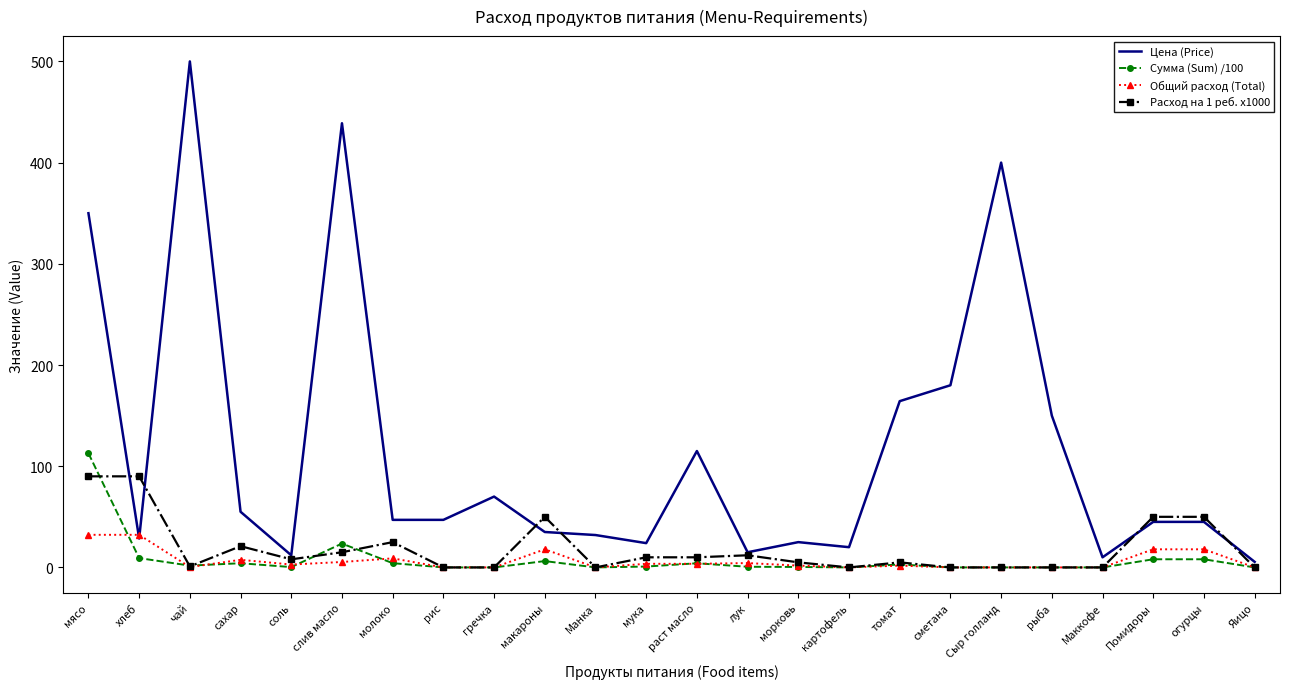

What is the difference between the highest and lowest values at рыба?

150.0